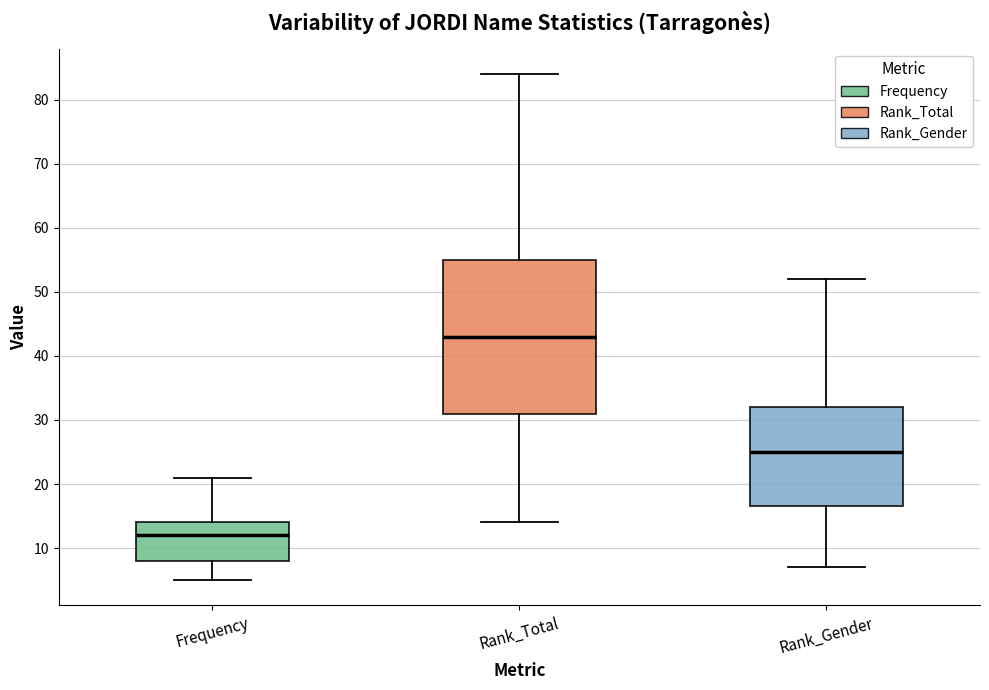

Reading left to right, transcribe this box plot: for each box, give where its median line is, the range the box spans, and where its two whiskers end, as read against the y-axis. The values are not printed on the chart, so give them approximately, as read against the axis.

Frequency: median 12, box 8 to 14, whiskers 5 to 21
Rank_Total: median 43, box 31 to 55, whiskers 14 to 84
Rank_Gender: median 25, box 17 to 32, whiskers 7 to 52